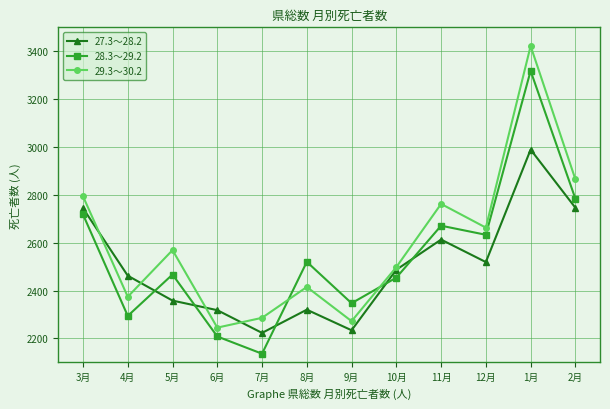

True or false: 29.3～30.2 has a value of 3725 at 11月.

False